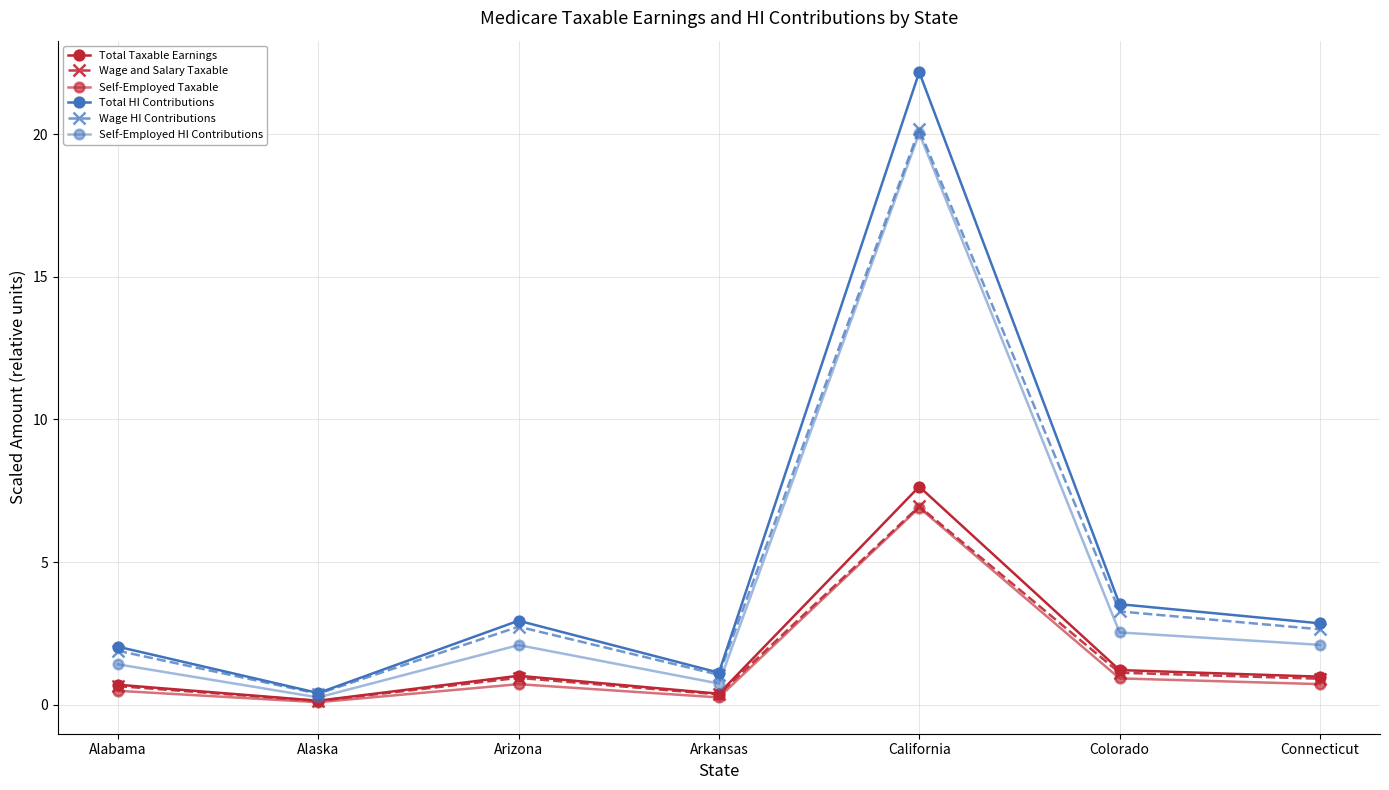

What position from the right is Arizona?

5